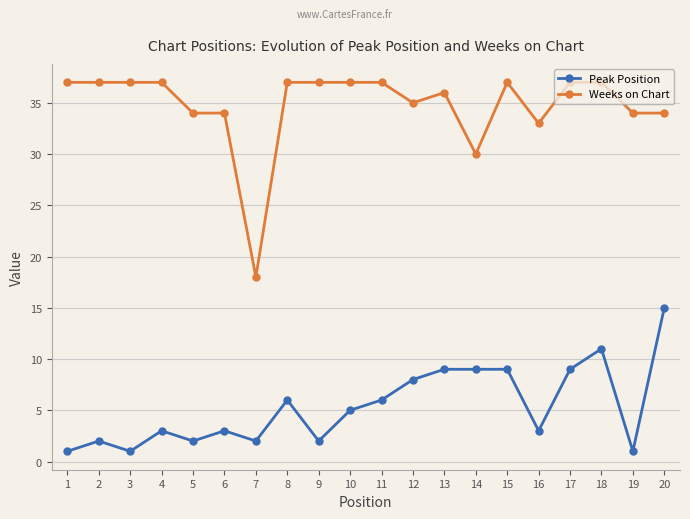

Which series has the largest range (max minus min)?

Weeks on Chart